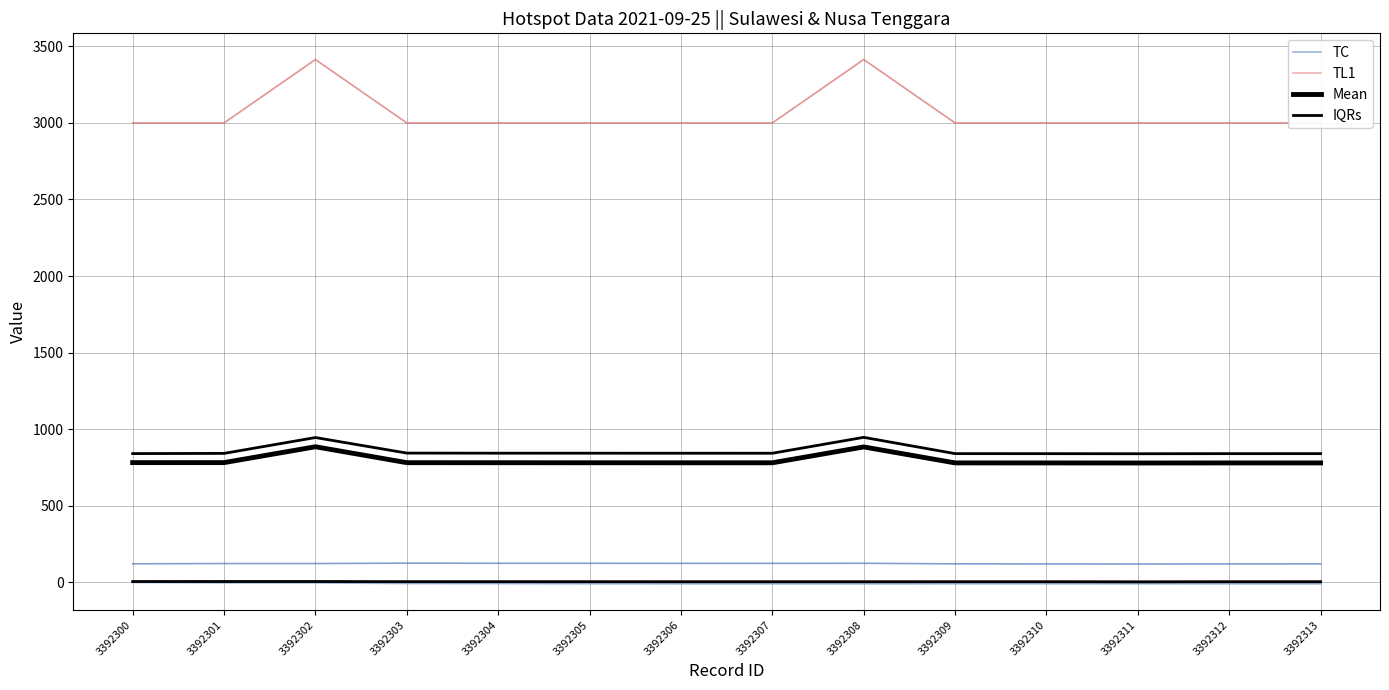

At which category is the sum across all series the highest?

3392302